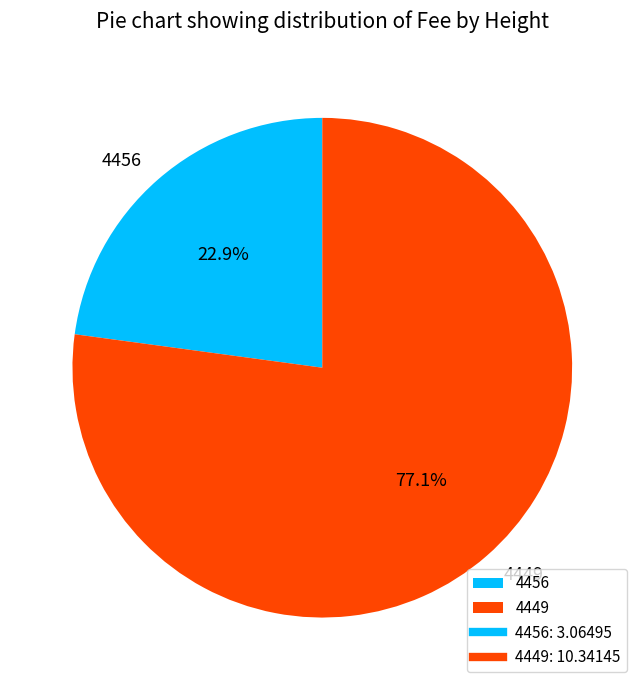

Which has a higher value, 4449 or 4456?

4449